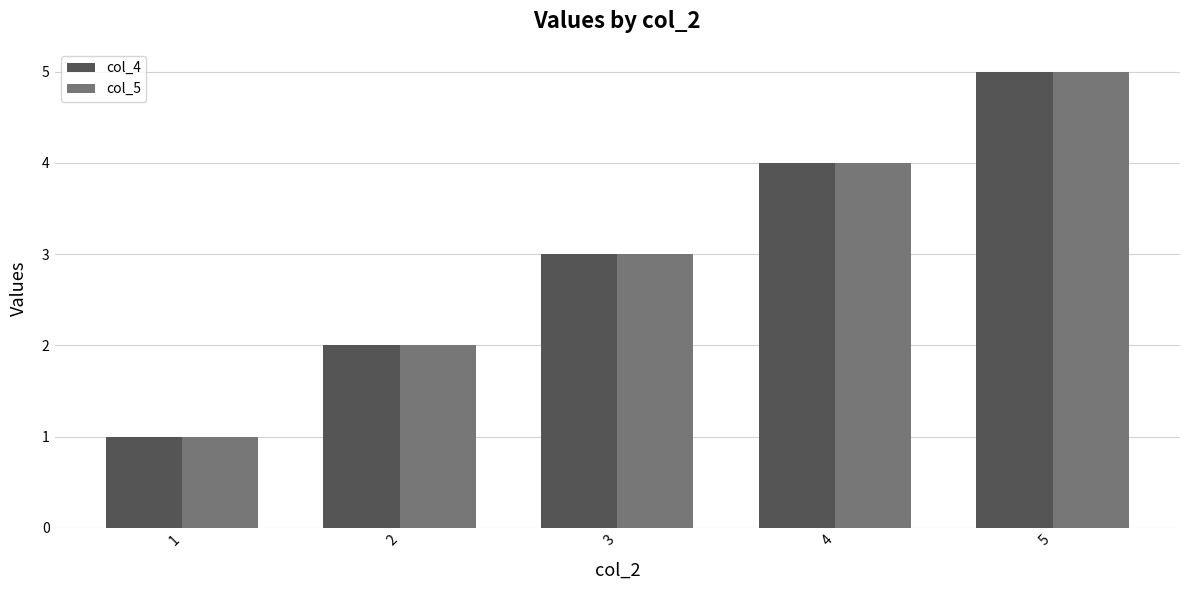

At which category does the chart reach its peak across all series?

5